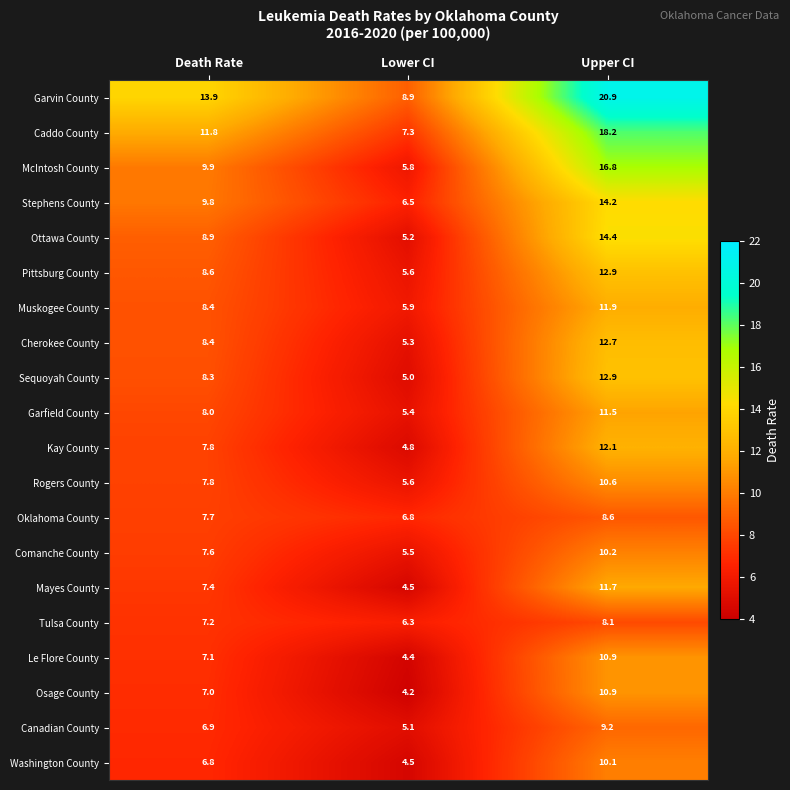

What is the smallest value displayed?

4.2